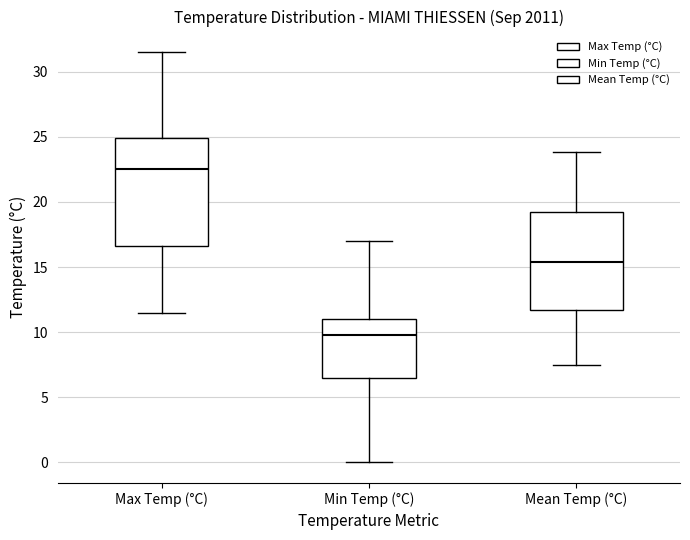

Which box has the highest median line?

Max Temp (°C)